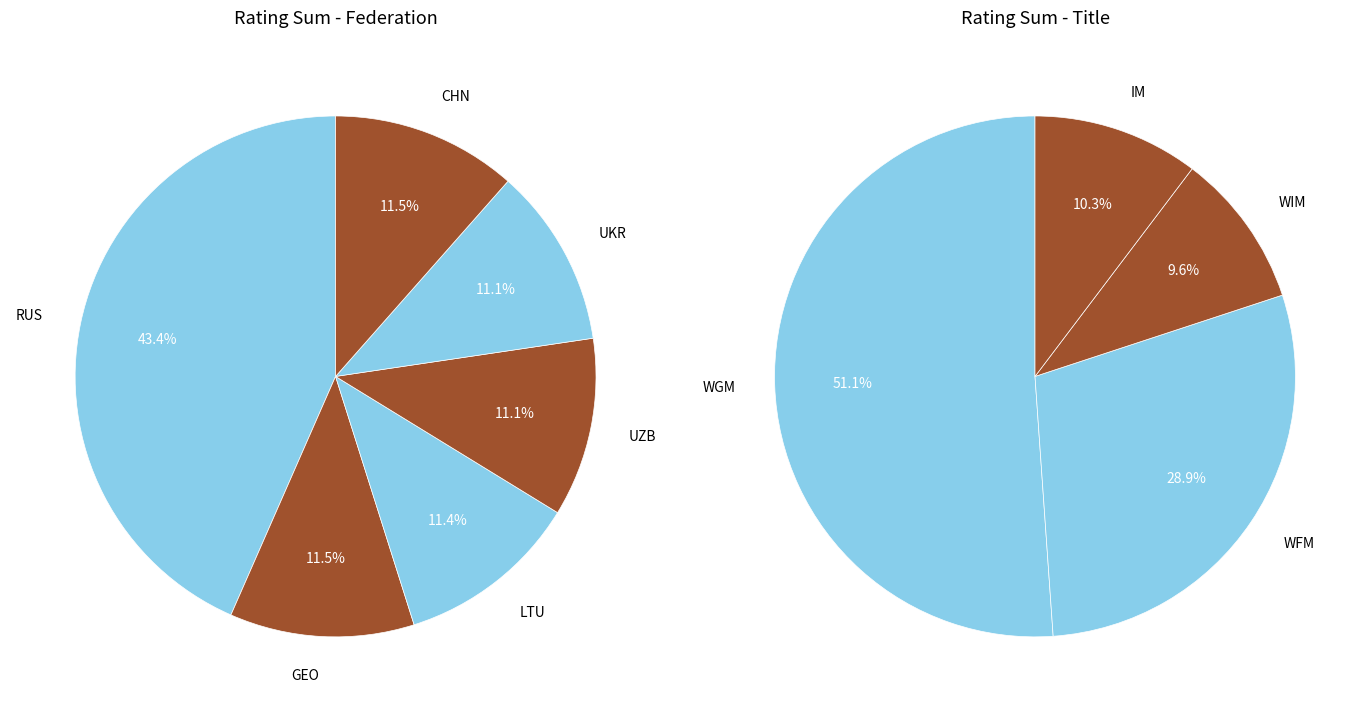

Combined, what portion of the pie is WGM Arabidze and WFM Gvanceladze?

20.0%